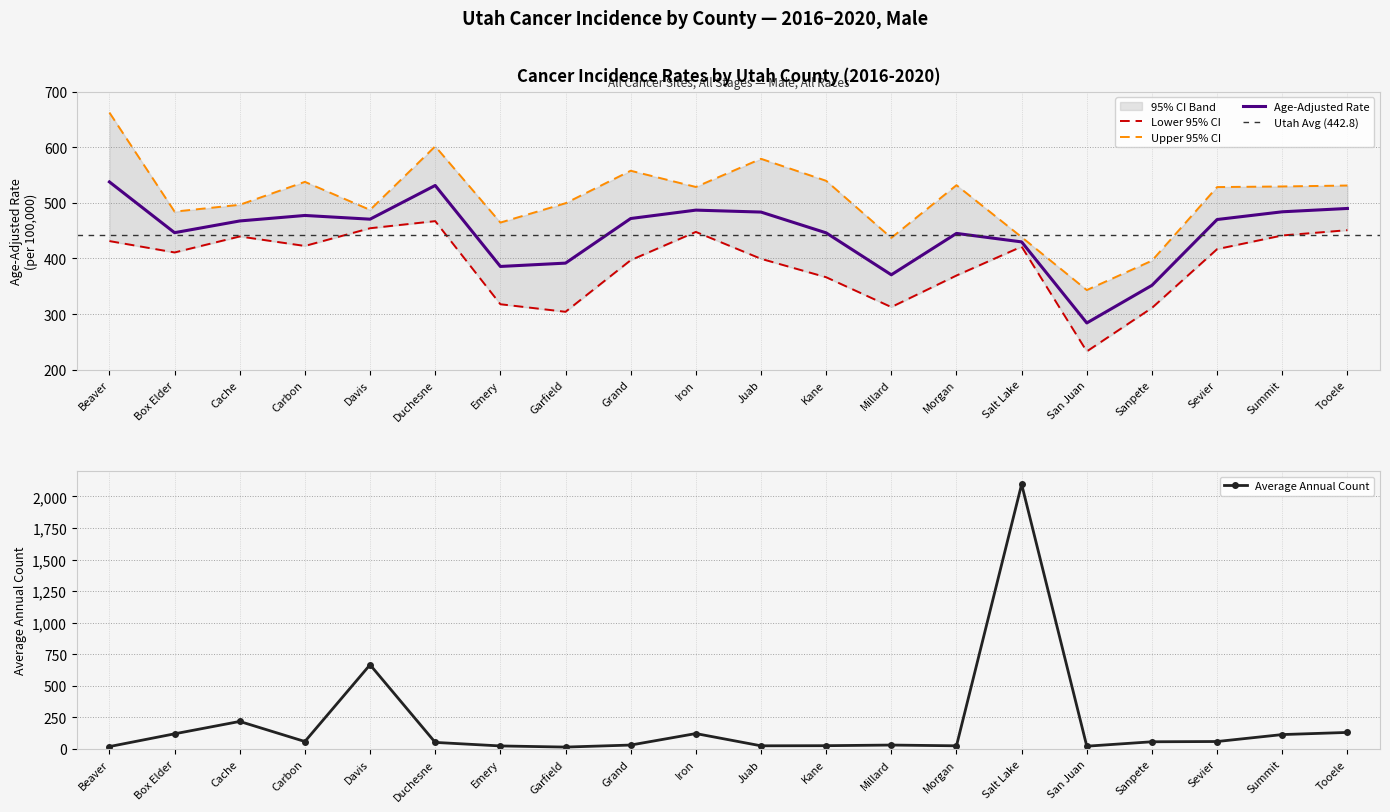

True or false: Age-Adjusted Rate and Lower 95% CI intersect in this chart.

False